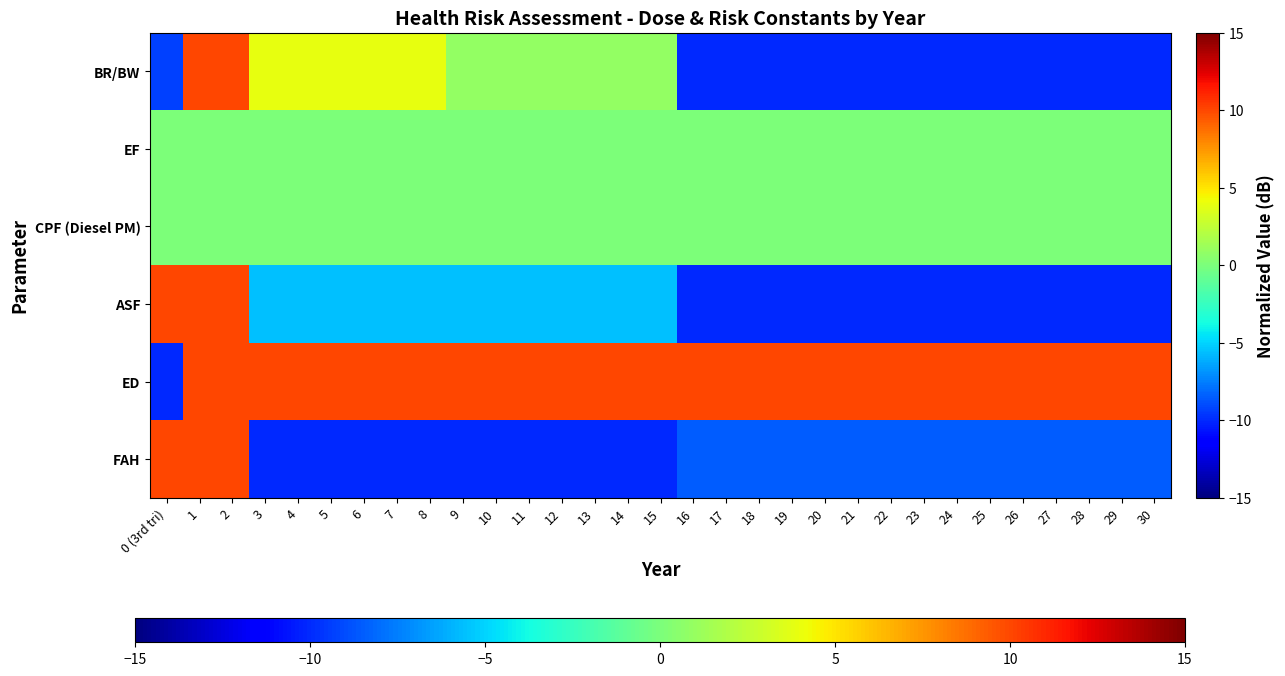

Rank the series by their maximum value, from lowest to highest.

EF, CPF (Diesel PM), BR/BW, ASF, ED, FAH